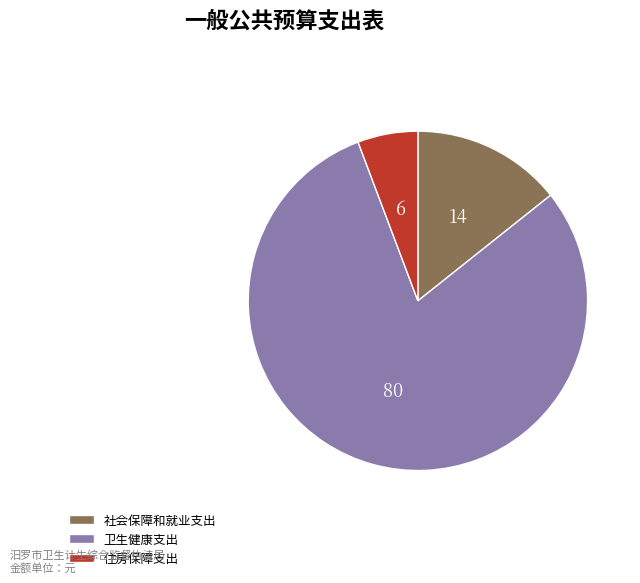

Which category has the smallest portion of the pie?

住房保障支出